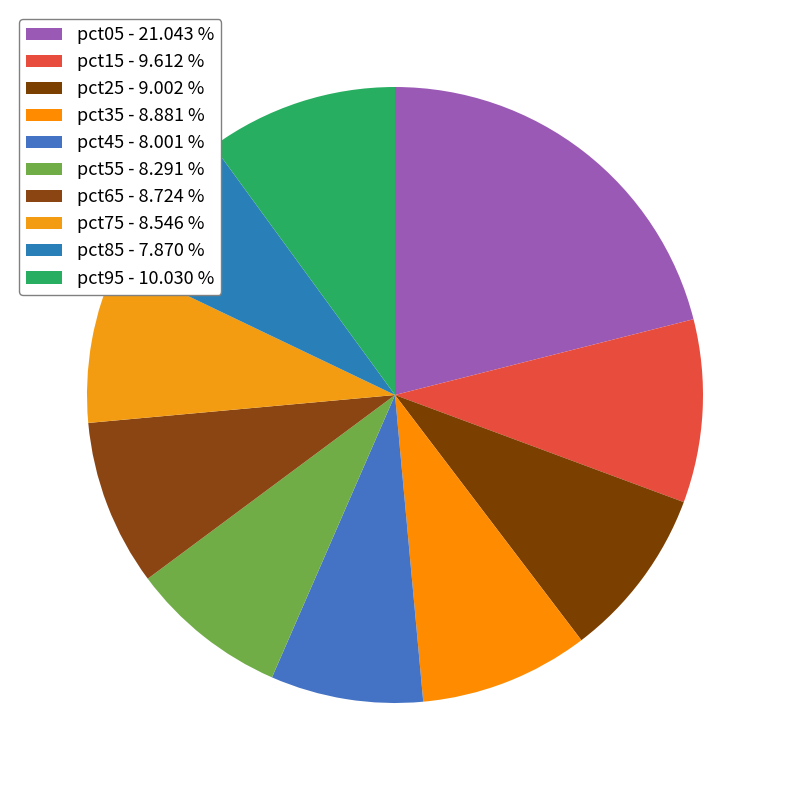

What percentage do pct95 and pct15 together represent?

19.6%